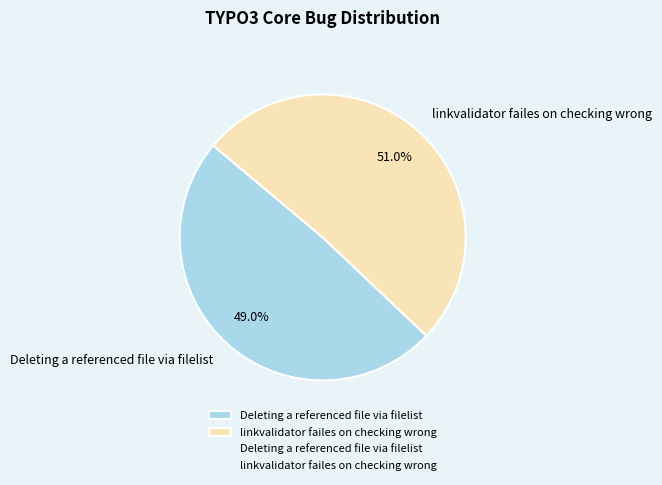

Approximately how many times larger is the value at Deleting a referenced file via filelist compared to linkvalidator failes on checking wrong?

1.0